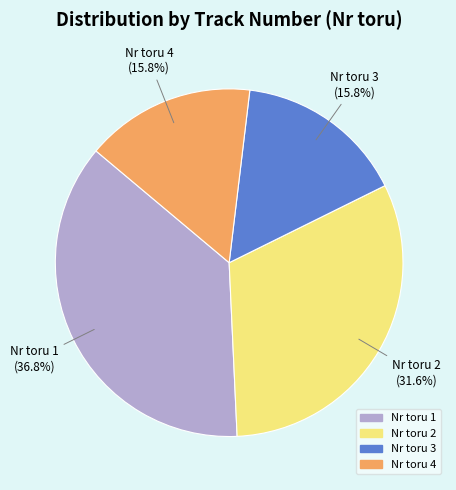

To the nearest percent, what is the average slice percentage?

25%